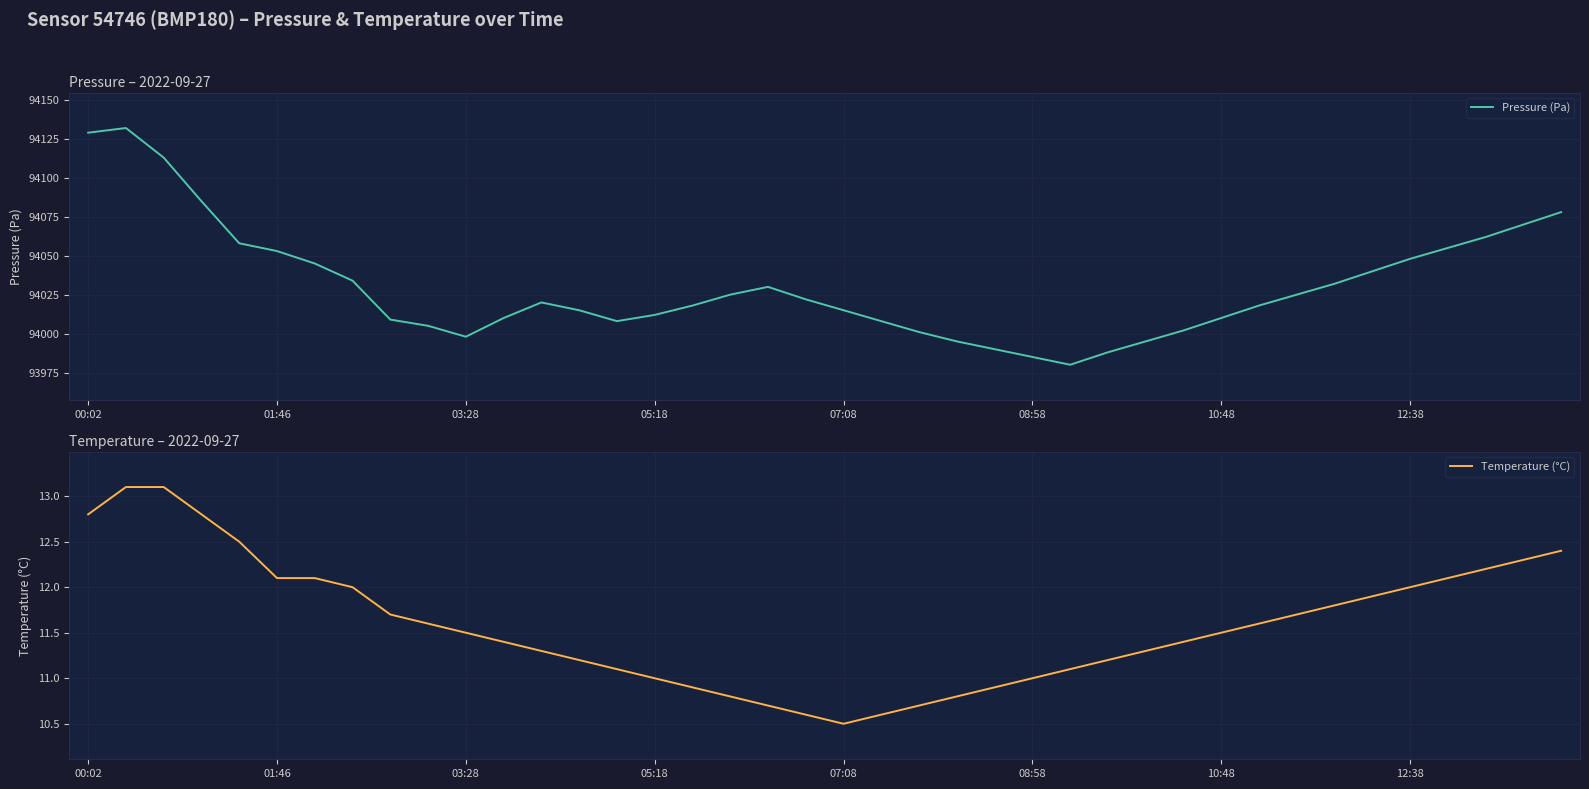

At which label does Temperature (°C) reach its minimum?

07:08